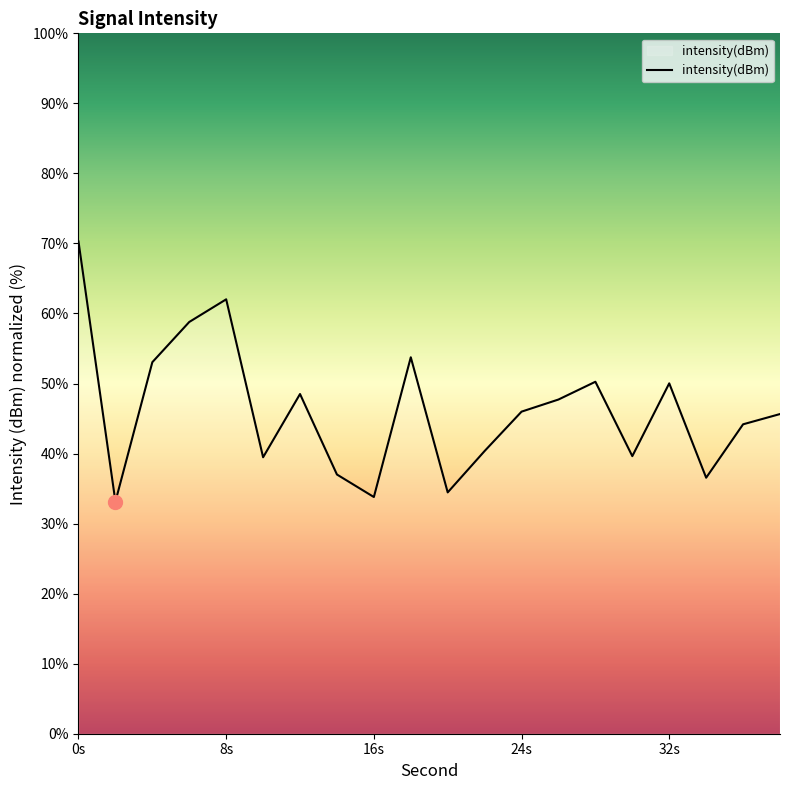

How many interior local valleys (lower than both neighbors) does the data have?

6